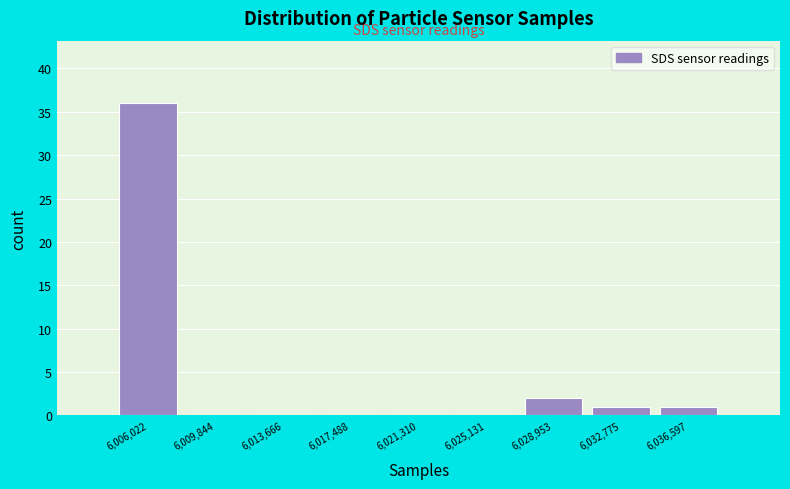

Reading left to right, transcribe this chart: for each bar, give the range it covers on the x-axis and its height. Neither the bar edges nor the heights are printed on the chart, so give them approximately, as read against the axes.

6004000 to 6008000: 36
6008000 to 6012000: 0
6012000 to 6015500: 0
6015500 to 6019500: 0
6019500 to 6023000: 0
6023000 to 6027000: 0
6027000 to 6031000: 2
6031000 to 6034500: 1
6034500 to 6038500: 1